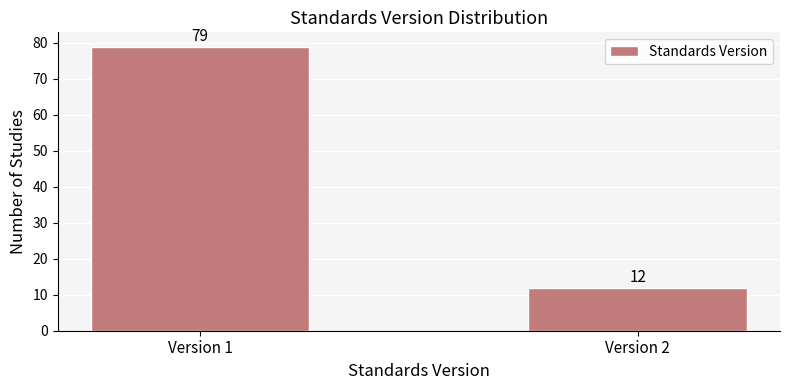

Reading right to left, transcribe all the data shown in this chart.

12	79